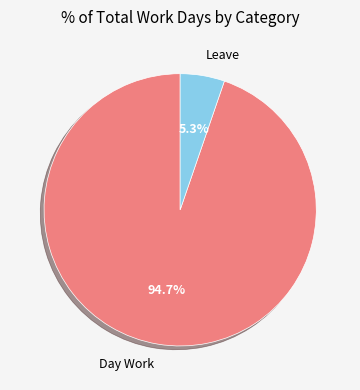

Does any single category account for the majority?

Yes